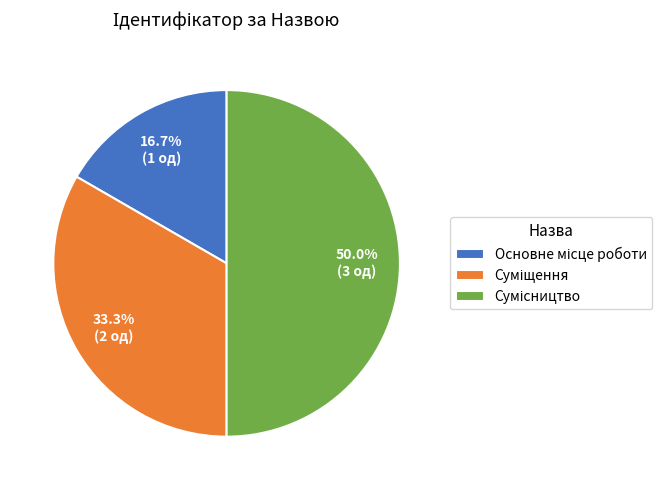

Between Сумісництво and Основне місце роботи, which is larger?

Сумісництво